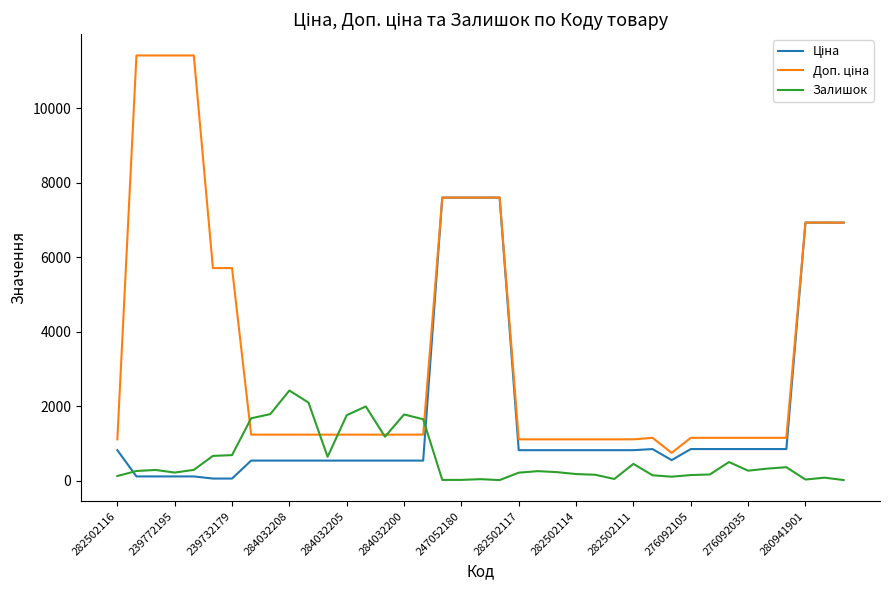

At how many categories does at least one series exceed 7441?

8